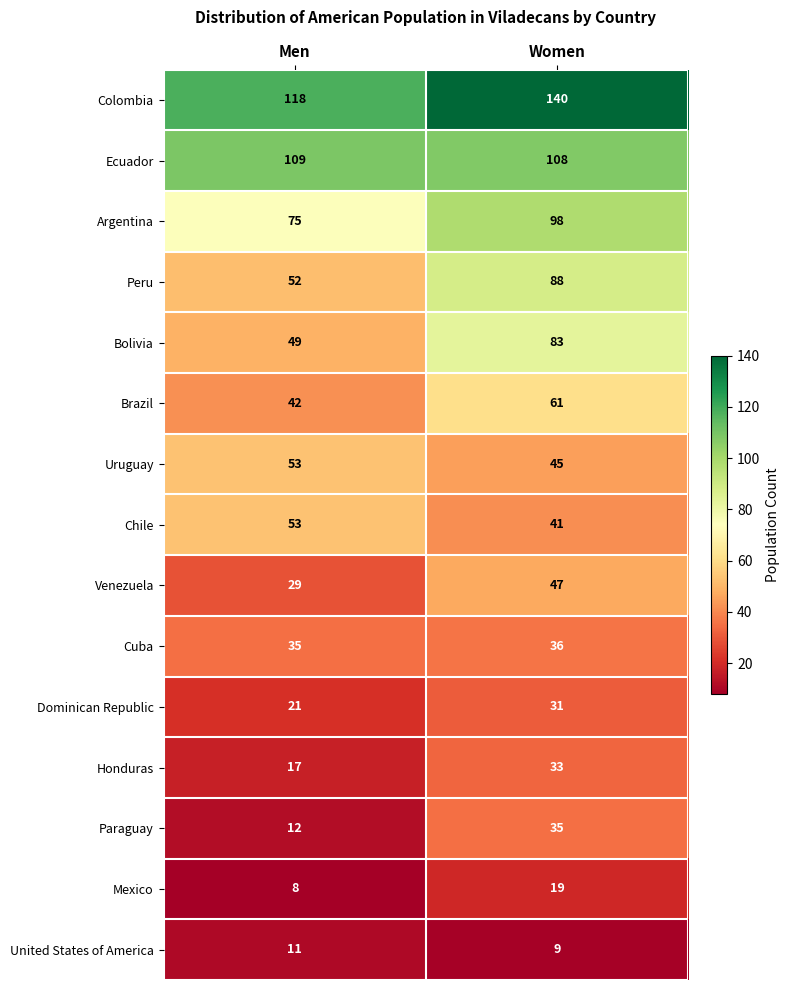

Reading right to left, extract all data points from this chart.

Colombia: Women=140	Men=118
Ecuador: Women=108	Men=109
Argentina: Women=98	Men=75
Peru: Women=88	Men=52
Bolivia: Women=83	Men=49
Brazil: Women=61	Men=42
Uruguay: Women=45	Men=53
Chile: Women=41	Men=53
Venezuela: Women=47	Men=29
Cuba: Women=36	Men=35
Dominican Republic: Women=31	Men=21
Honduras: Women=33	Men=17
Paraguay: Women=35	Men=12
Mexico: Women=19	Men=8
United States of America: Women=9	Men=11